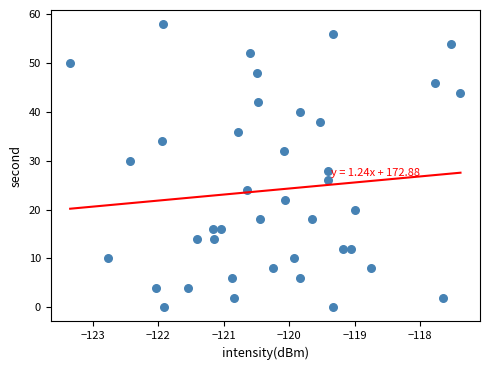

What is the range of Y values (max minus min)?

58